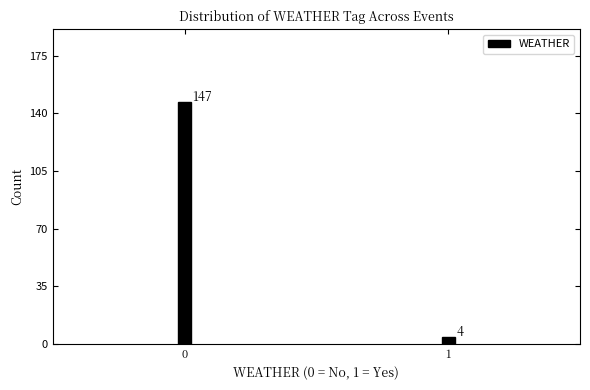

Reading left to right, list all the values displayed in this chart.

0=147	1=4